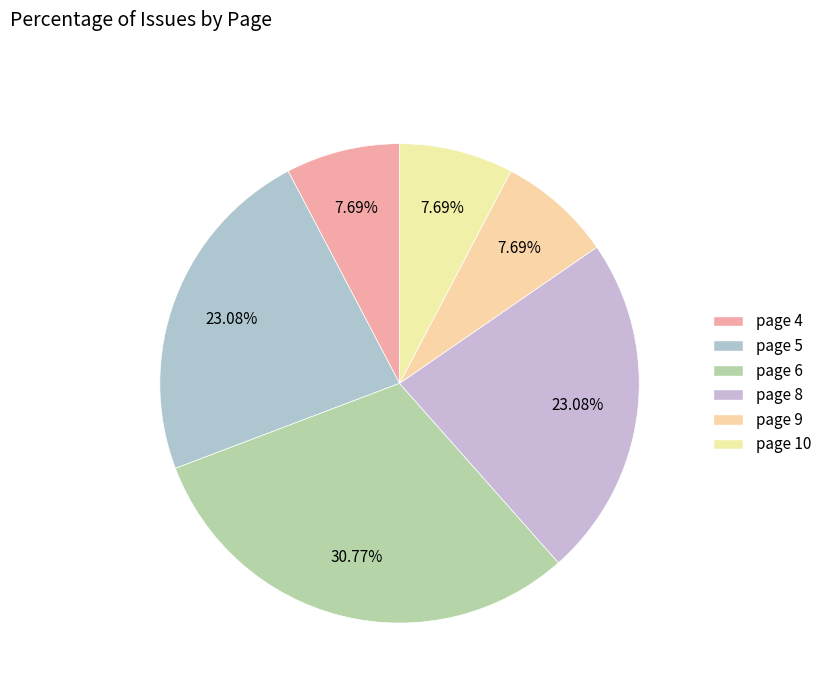

To the nearest percent, what percentage of the pie is page 10?

8%